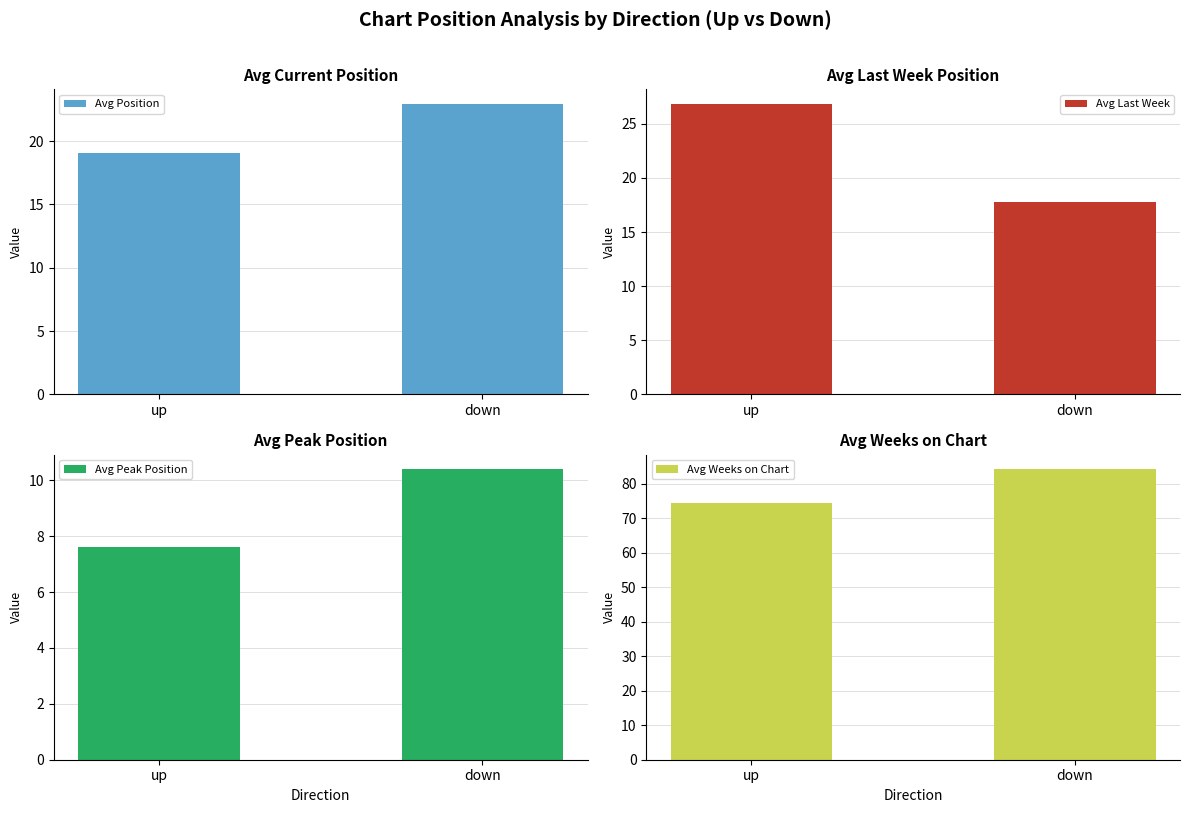

The Avg Peak Position series shows 18.1 at down. True or false?

False